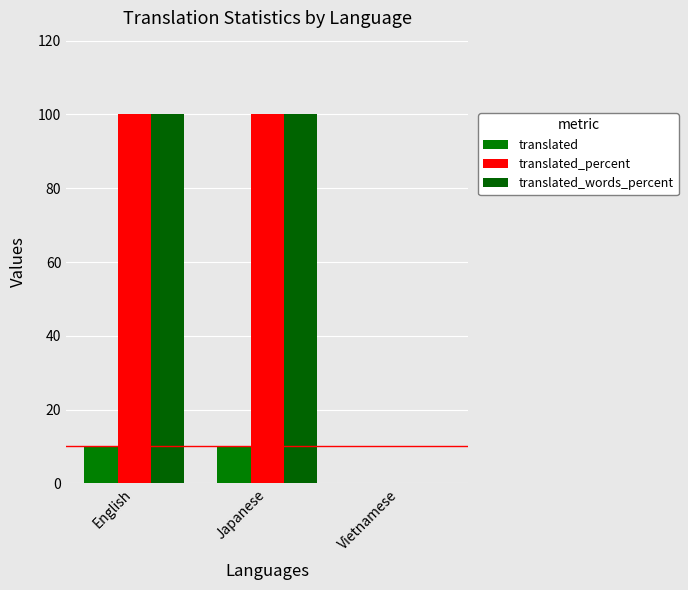

Is the value of translated_words_percent at English greater than the value of translated at English?

Yes